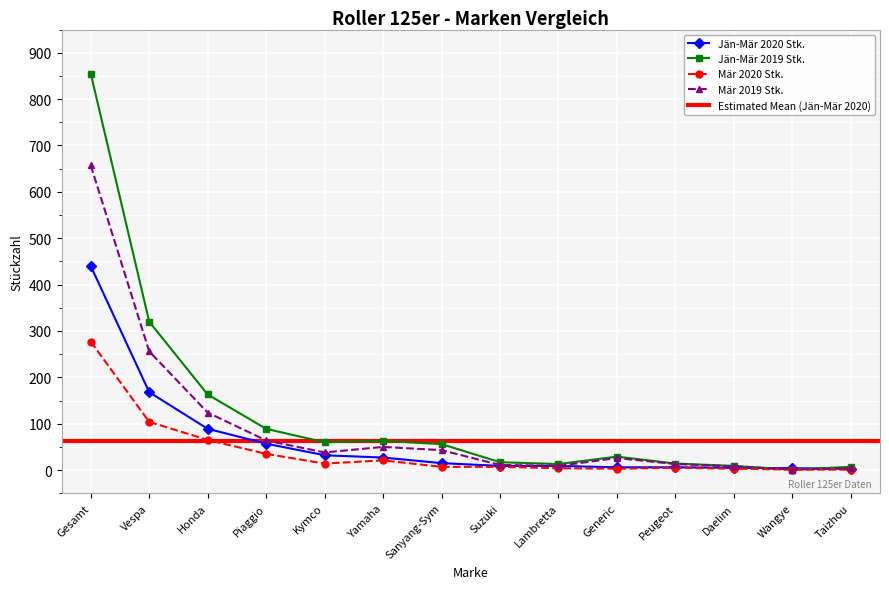

Reading right to left, what are all the values shown in this chart?

Jän-Mär 2020 Stk.: 3	4	5	6	6	9	9	15	27	32	57	89	168	440
Jän-Mär 2019 Stk.: 7	1	9	14	29	13	17	56	63	60	89	163	320	855
Mär 2020 Stk.: 1	1	3	5	3	4	7	7	21	14	35	65	104	277
Mär 2019 Stk.: 4	1	8	13	26	9	11	43	50	38	64	124	256	657